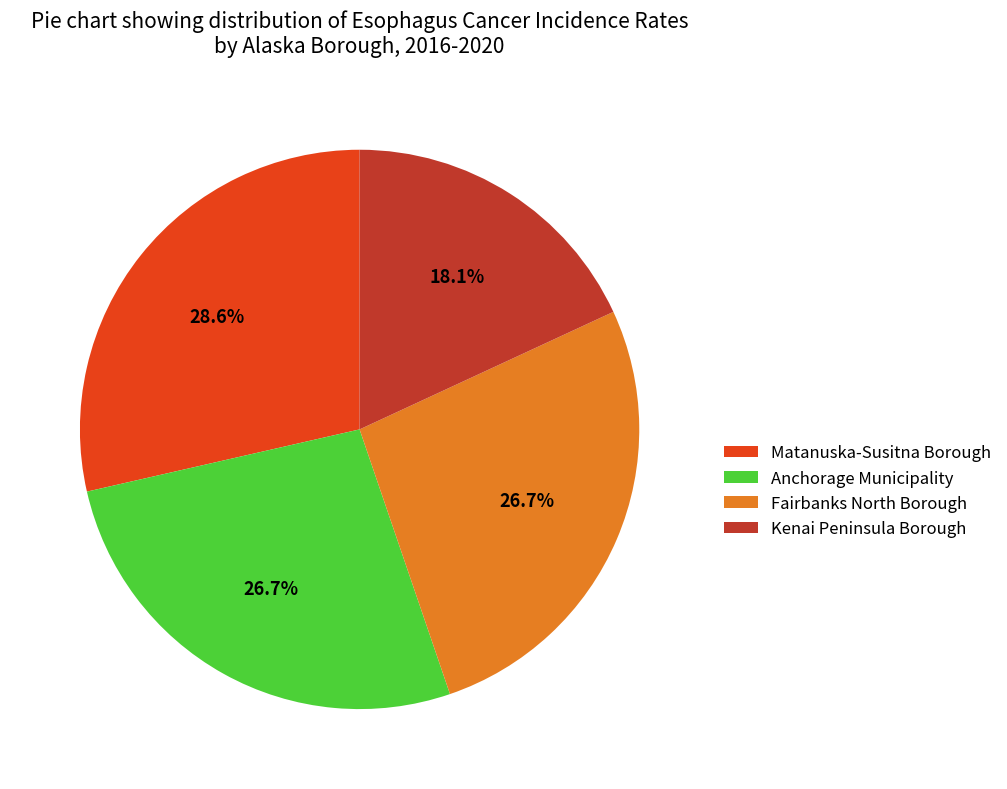

To the nearest percent, what is the combined percentage of Anchorage Municipality and Fairbanks North Borough?

53%